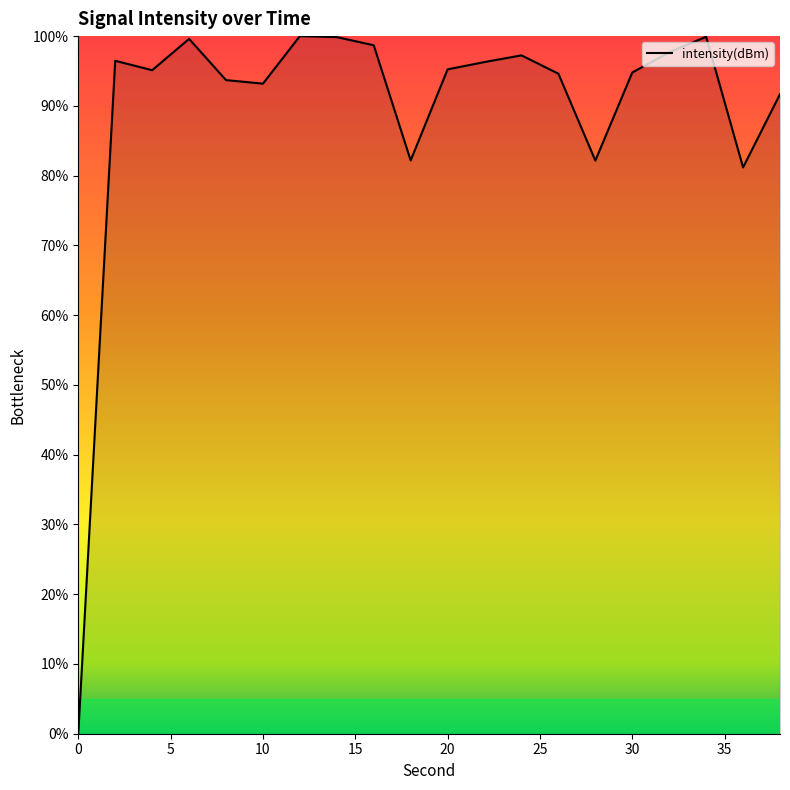

What is the sum of all values?

1789.5